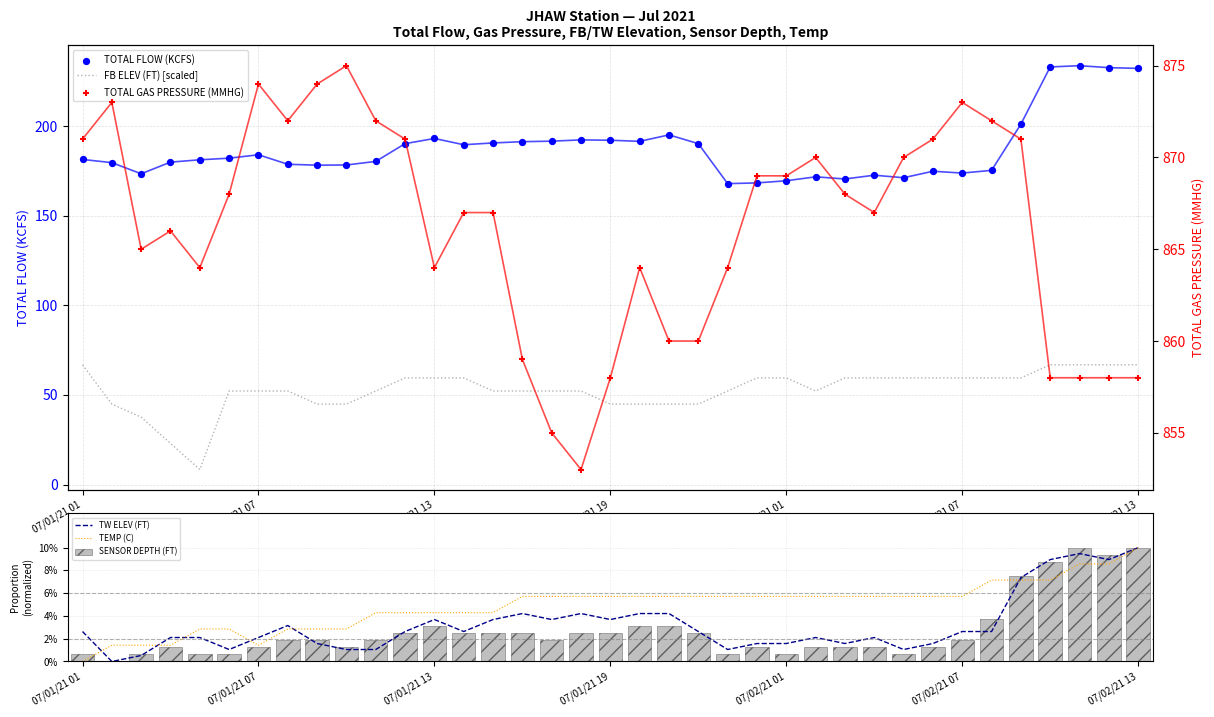

Which series reaches the maximum Y coordinate?

TOTAL GAS PRESSURE (MMHG)